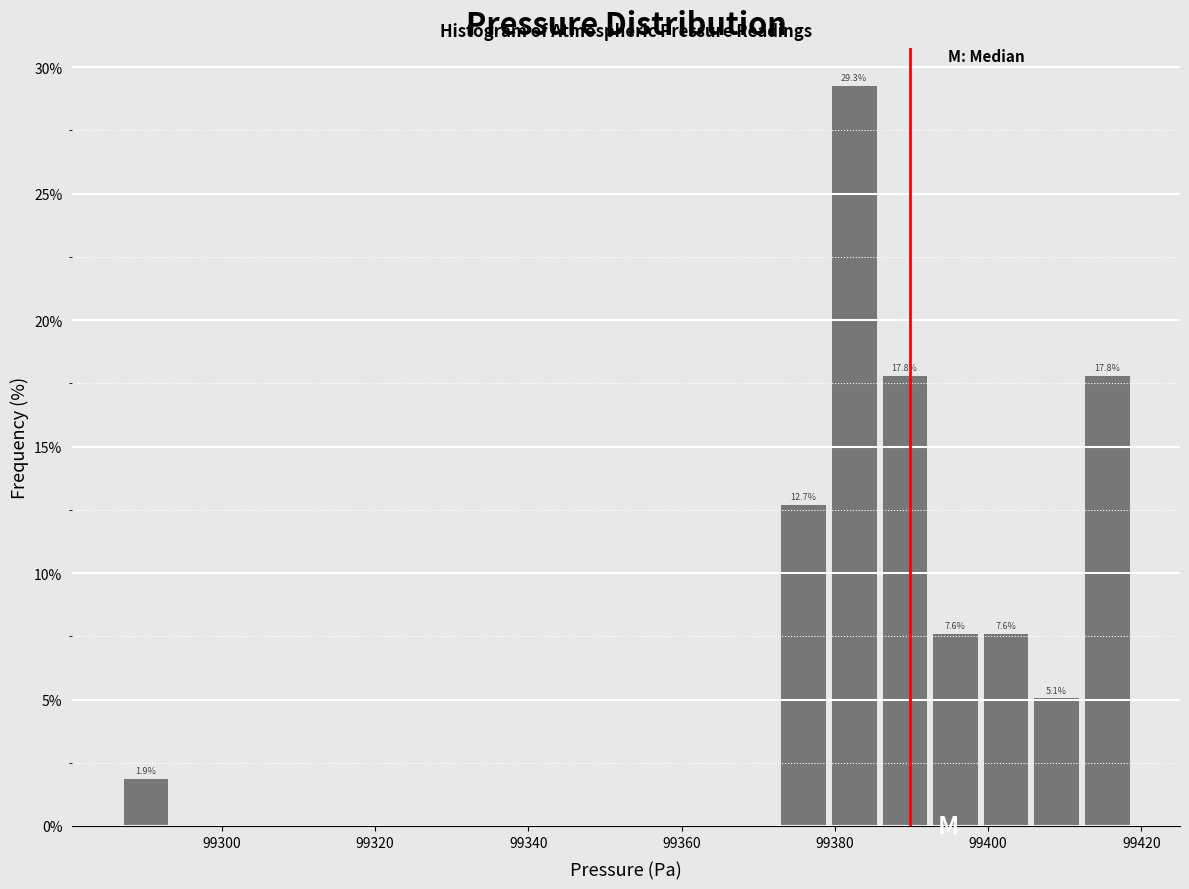

Read against the x-axis, roughly where is the centre of the tallest bar?

99382